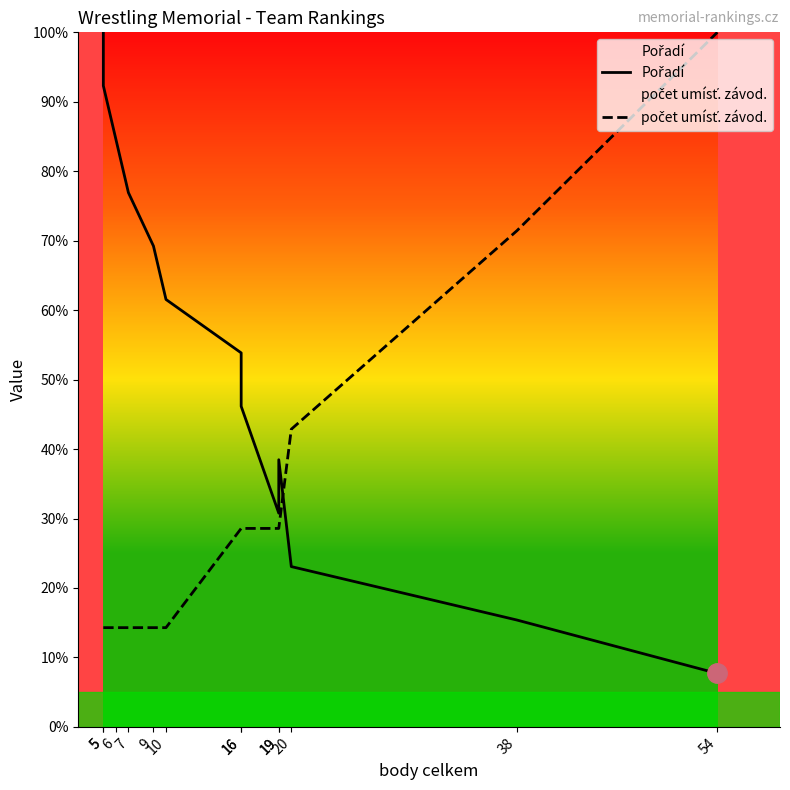

Which series has the widest spread of values?

Pořadí